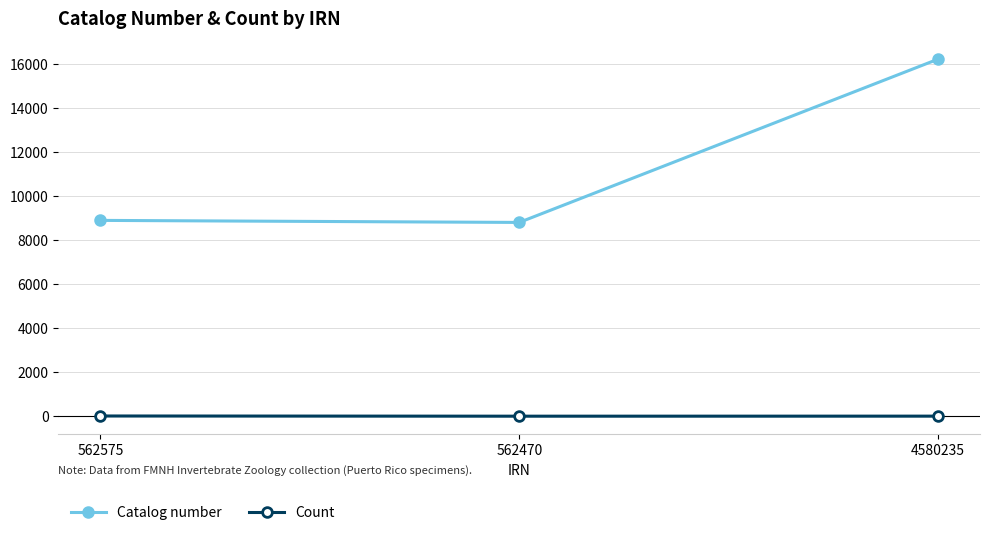

Rank the series by their average value, from highest to lowest.

Catalog number, Count